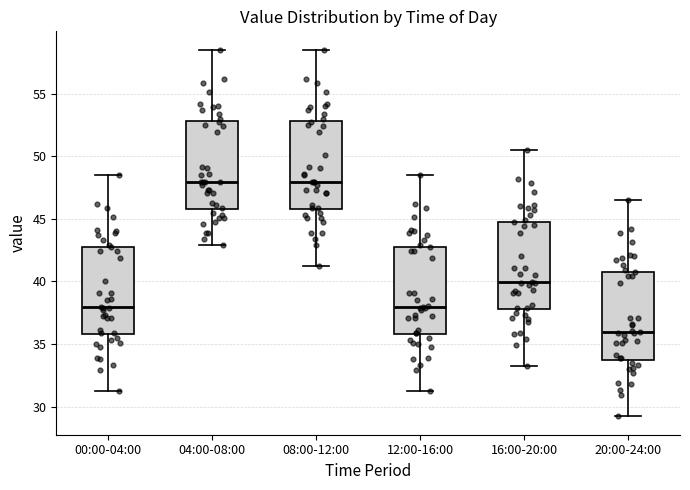

Where does the median line of the box for 08:00-12:00 sit on the y-axis? The values are not printed on the chart, so give them approximately, as read against the axis.

48.0